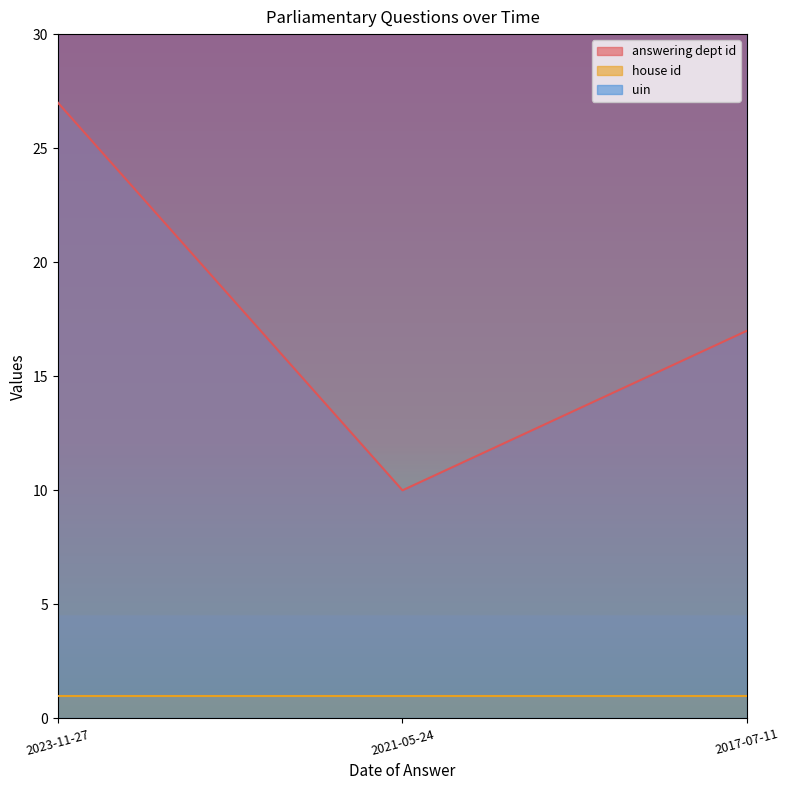

Which series has the largest range (max minus min)?

answering dept id